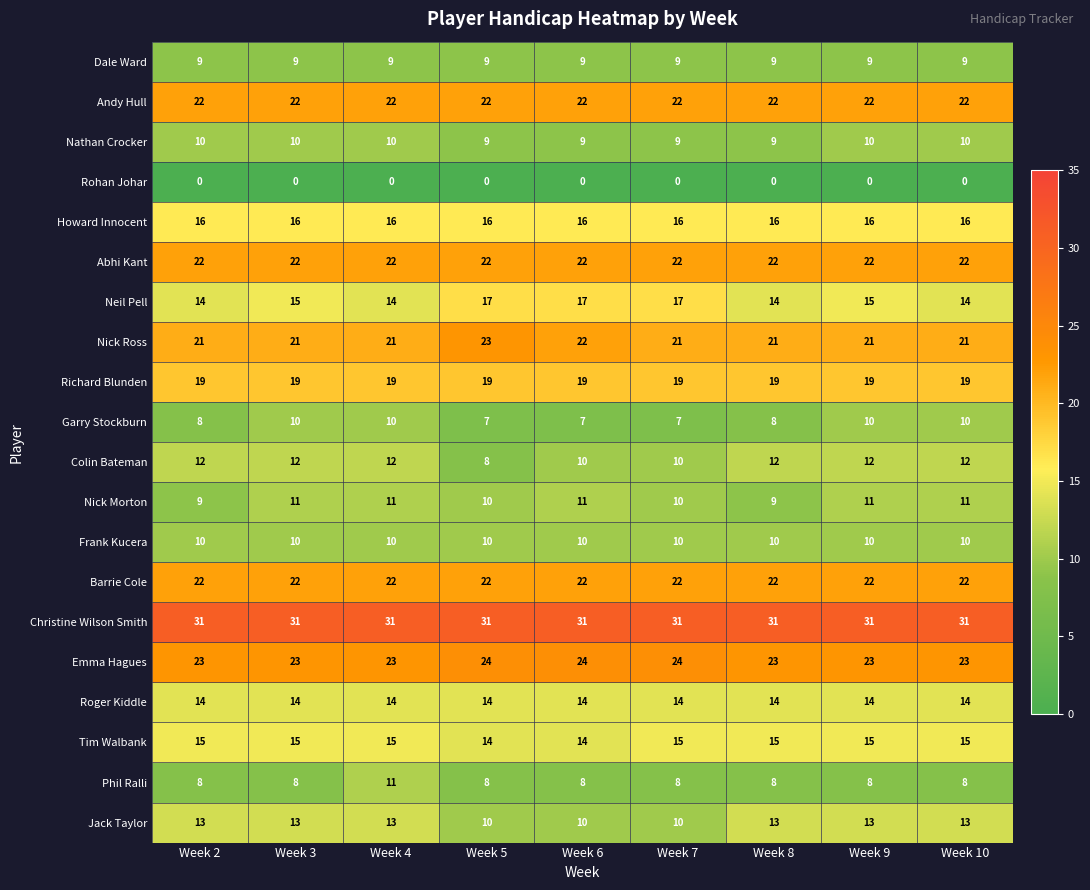

The Dale Ward series shows 9 at Week 7. True or false?

True